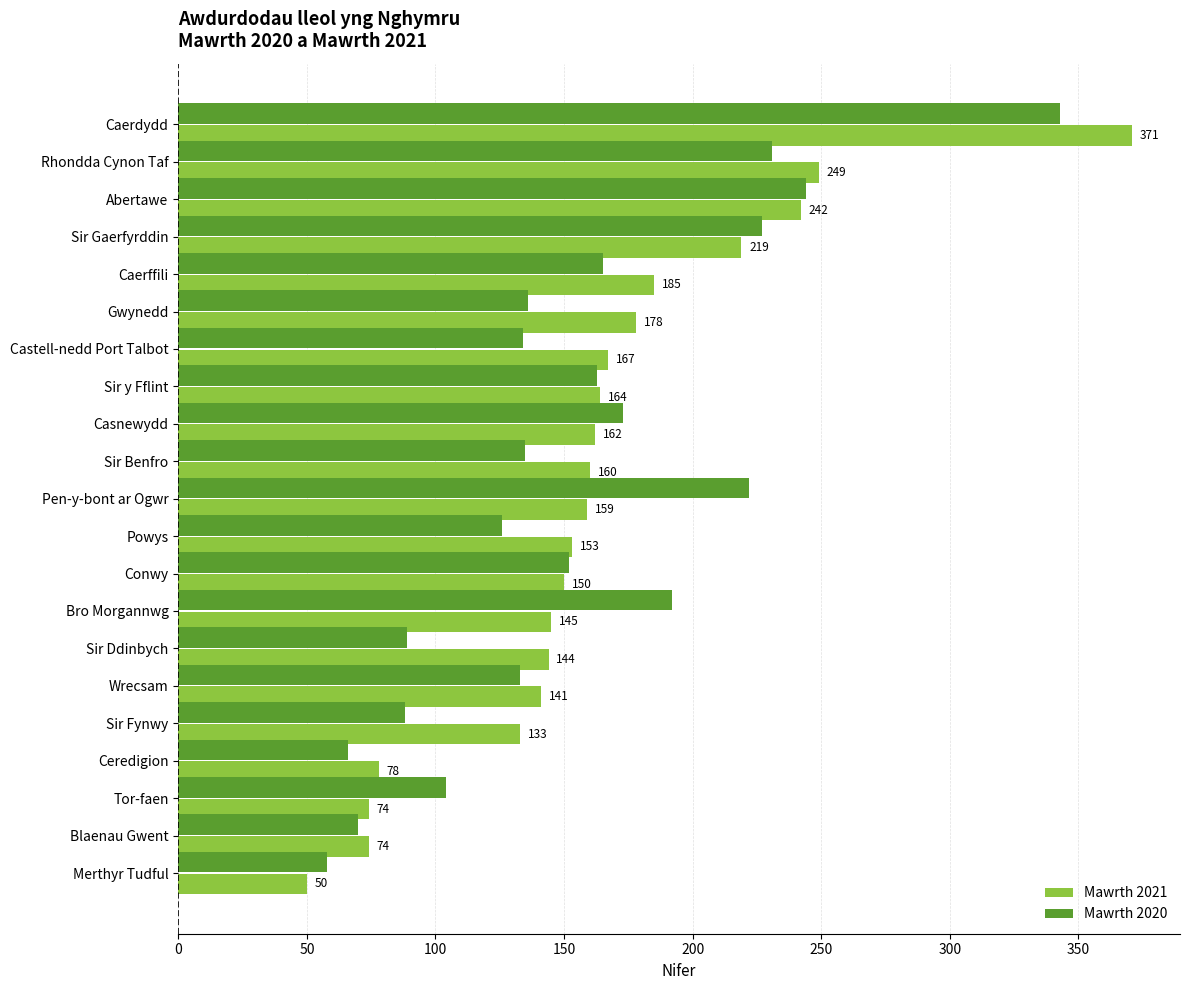

List the series in order of their overall mean, highest first.

Mawrth 2021, Mawrth 2020